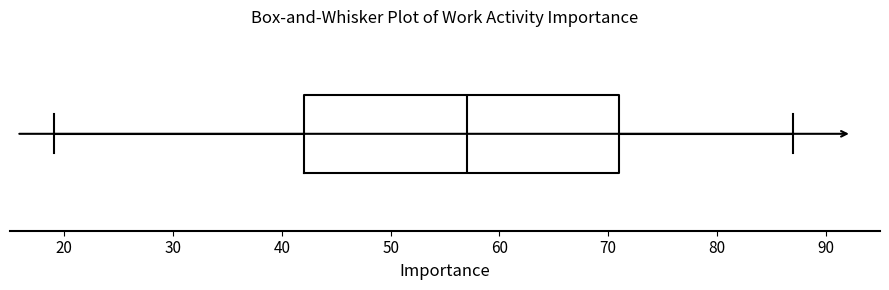

Transcribe this box plot: give where the median line is, the range the box spans, and where the two whiskers end, as read against the x-axis. The values are not printed on the chart, so give them approximately, as read against the axis.

median 57, box 42 to 71, whiskers 19 to 87